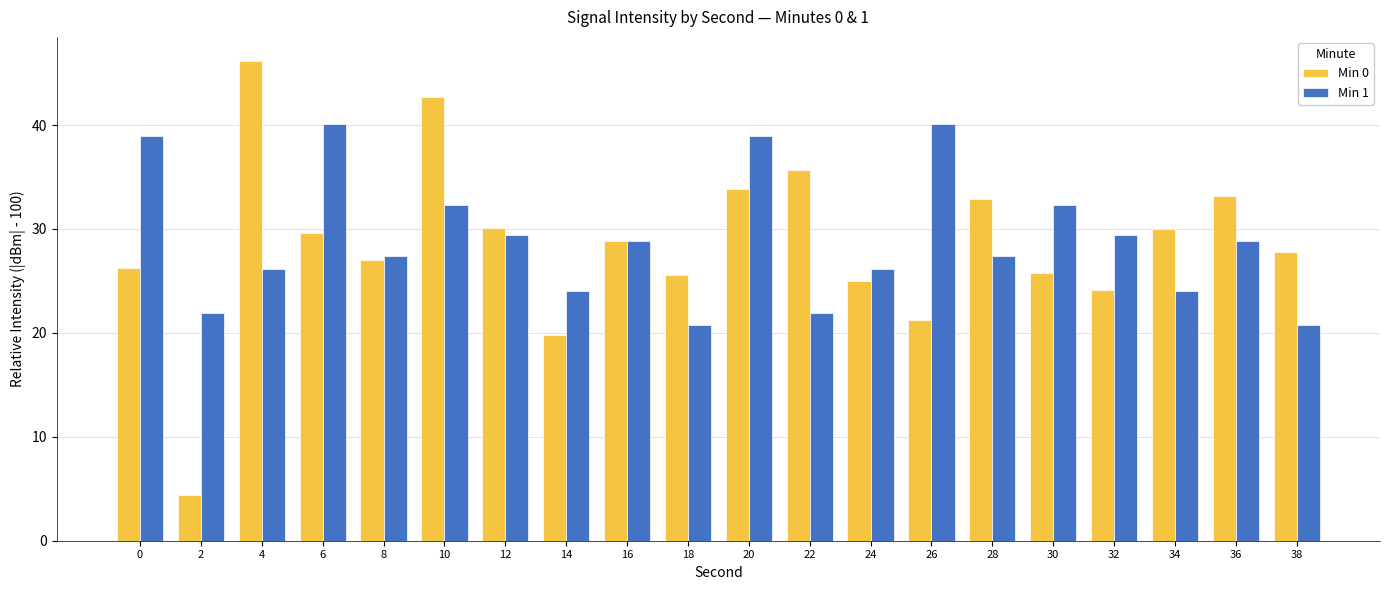

At which label does Min 0 reach its peak?

4